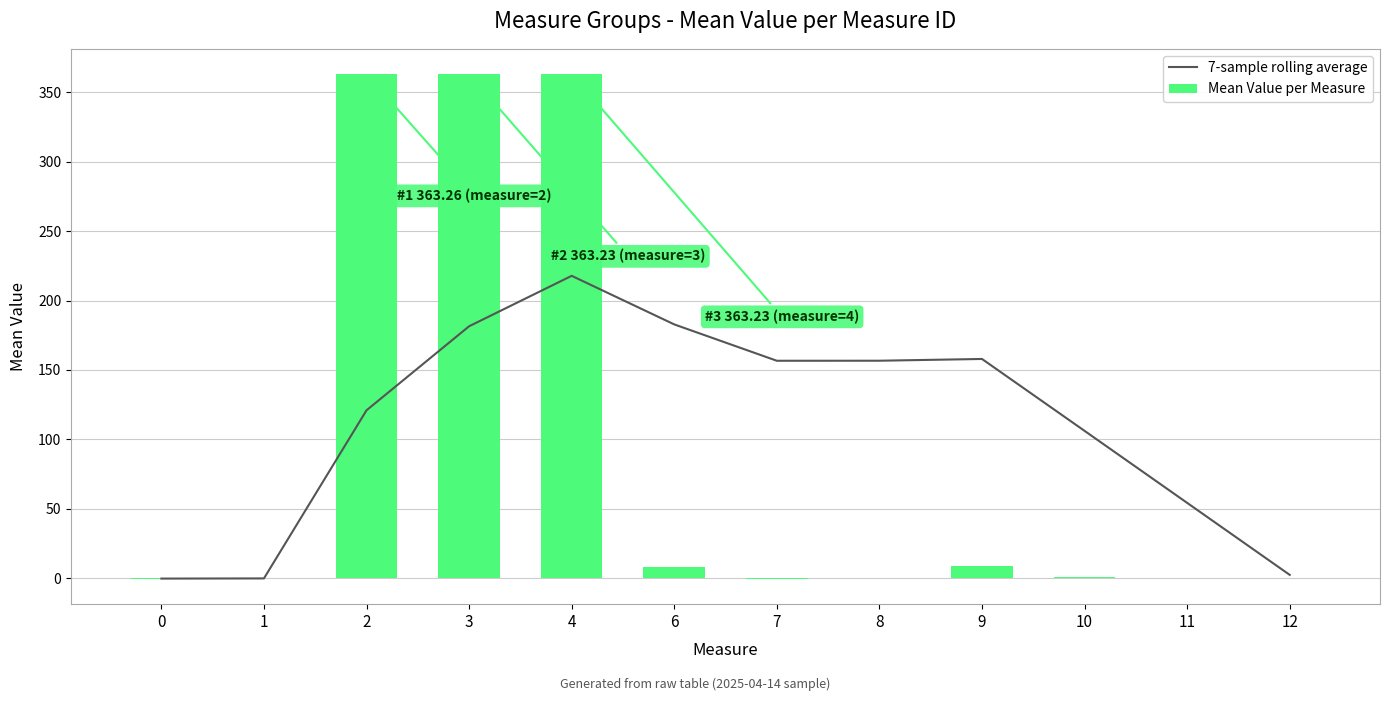

How many values in Mean Value per Measure are above zero?

6